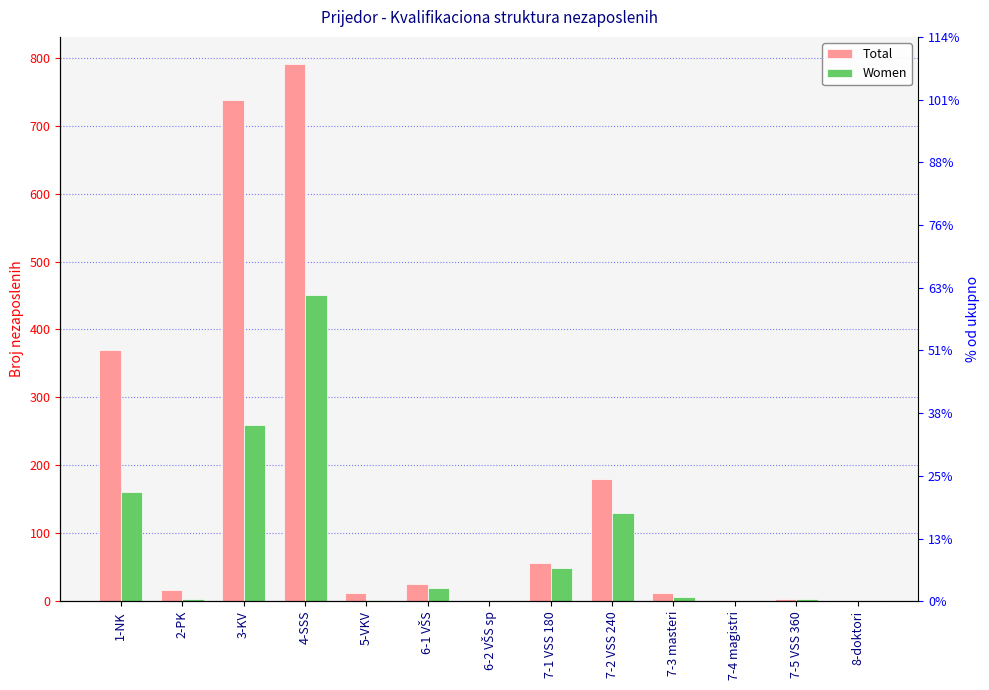

Which series has the largest total across all categories?

Total